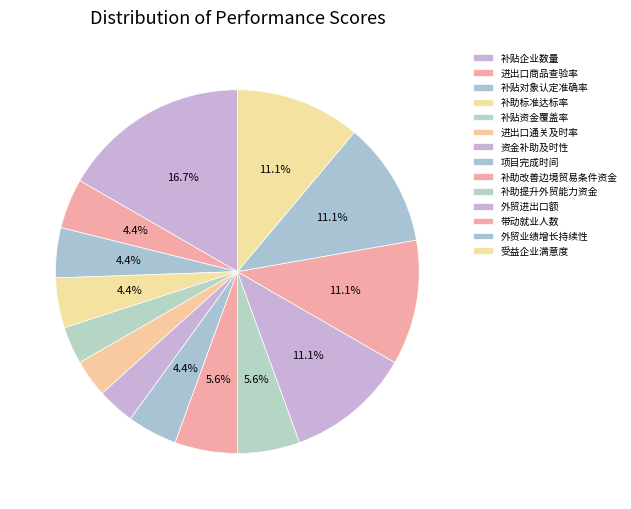

How much of the chart is everything except 外贸进出口额?

88.9%